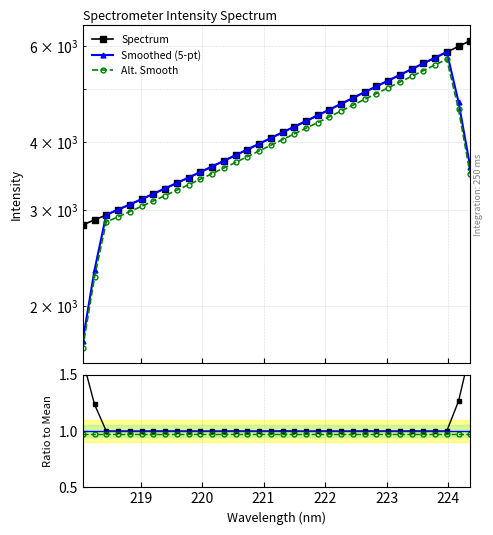

True or false: Alt. Smooth and Spectrum cross at least once.

False